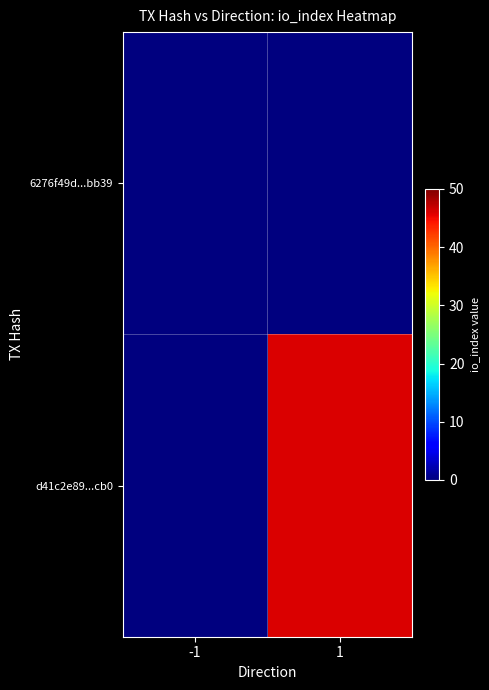

Between -1 and 1, which series saw the biggest shift?

d41c2e89...cb0